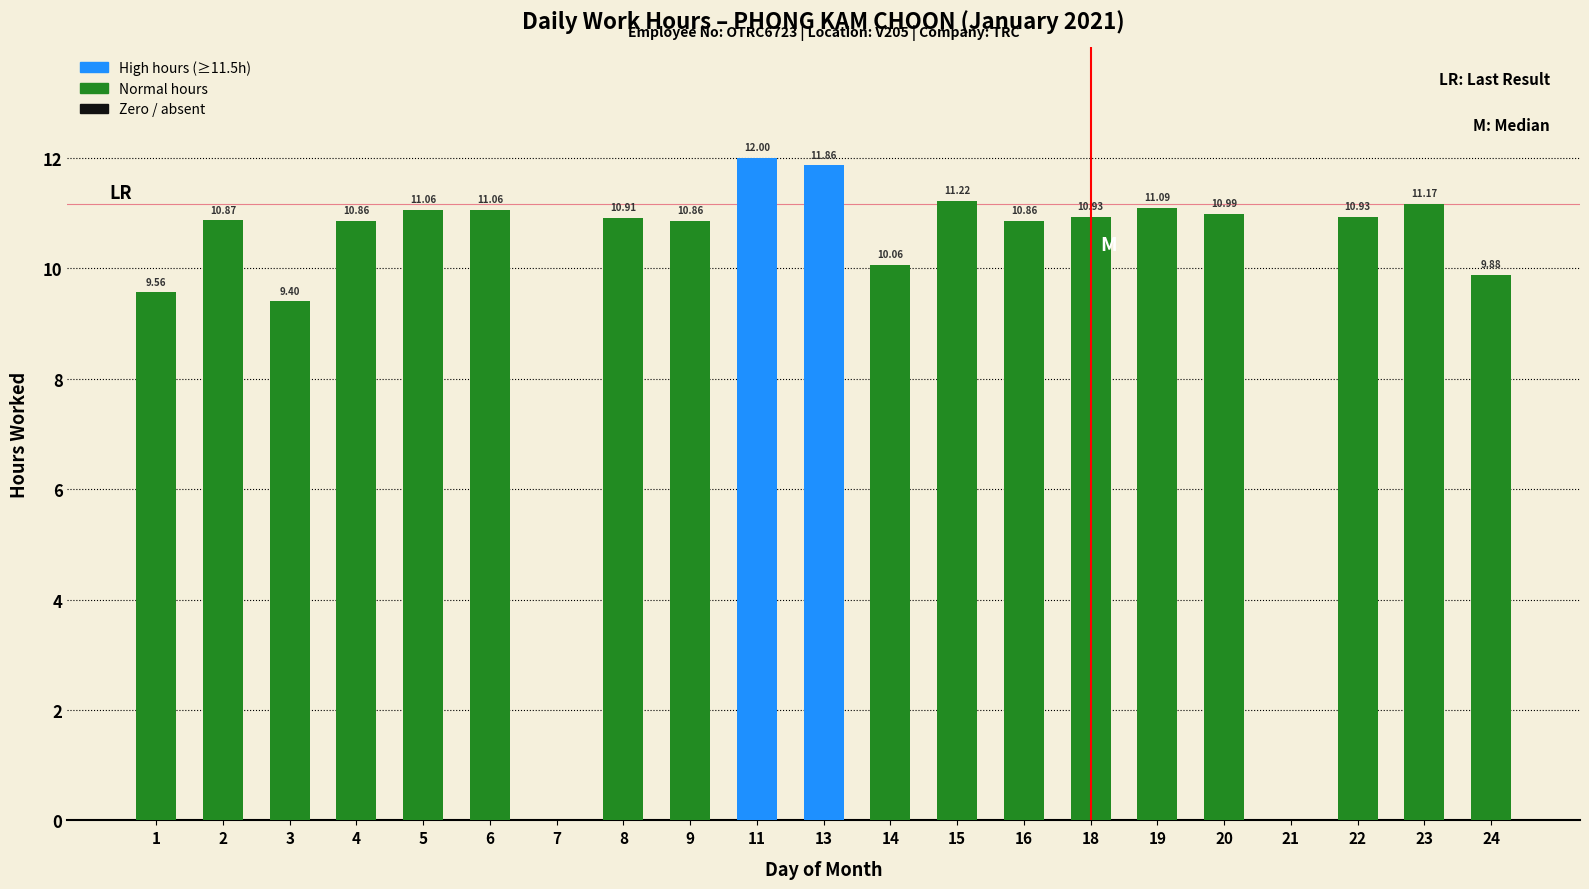

What is the difference between the values at 3 and 14?

0.7